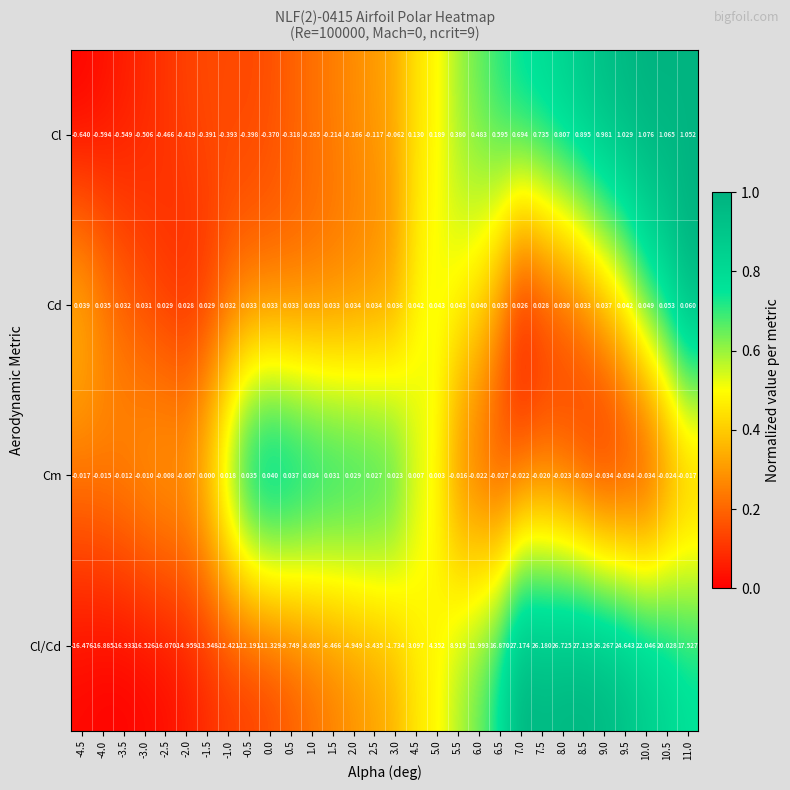

Which series changed the most between -0.5 and 3.0?

Cl/Cd